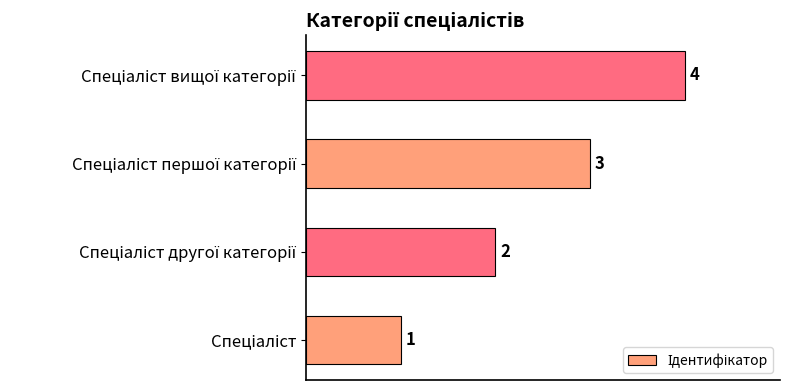

What is the minimum value shown in the chart?

1